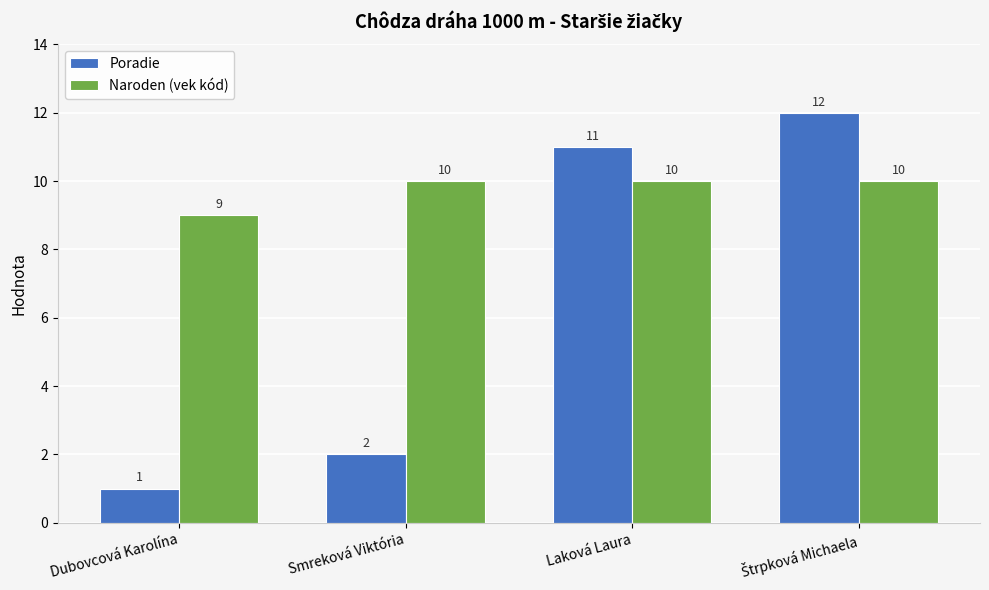

Is the value of Poradie at Dubovcová Karolína greater than the value of Naroden (vek kód) at Smreková Viktória?

No